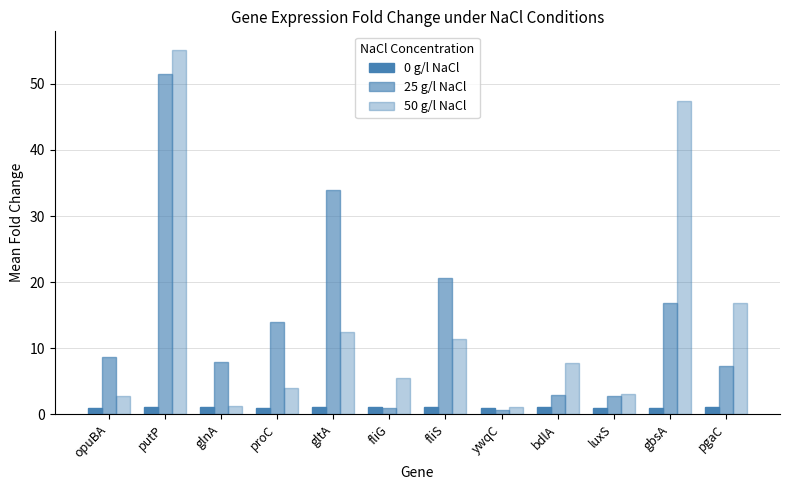

List the labels in order of 25 g/l NaCl value, largest first.

putP, gltA, fliS, gbsA, proC, opuBA, glnA, pgaC, bdlA, luxS, fliG, ywqC